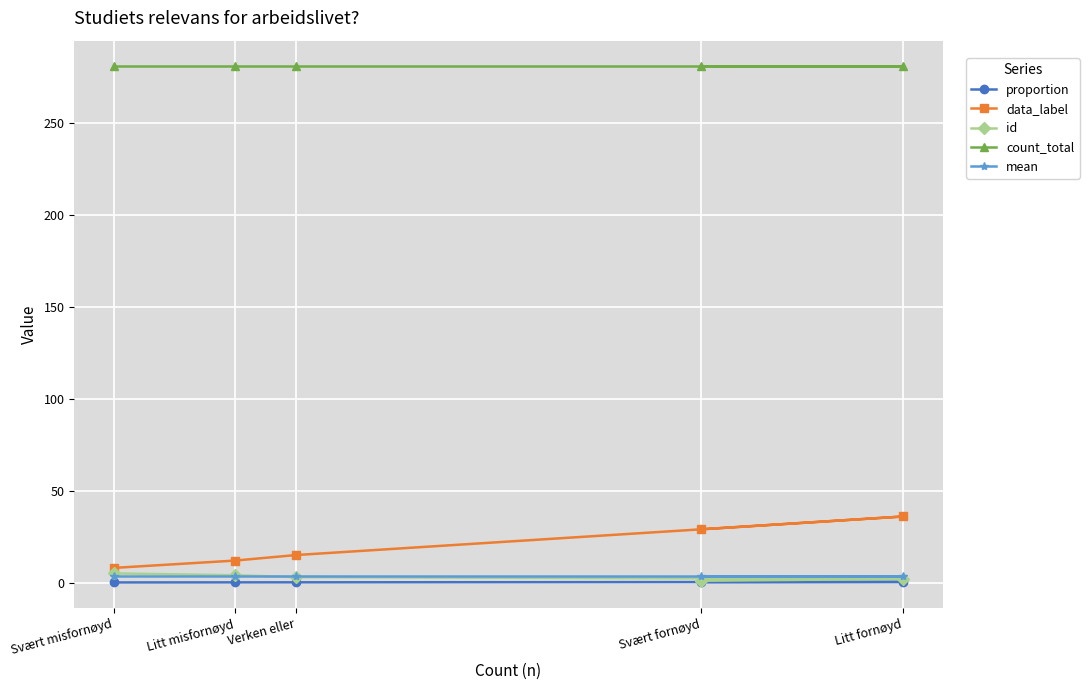

What is the spread (max minus min) of values at Svært misfornøyd?

280.9